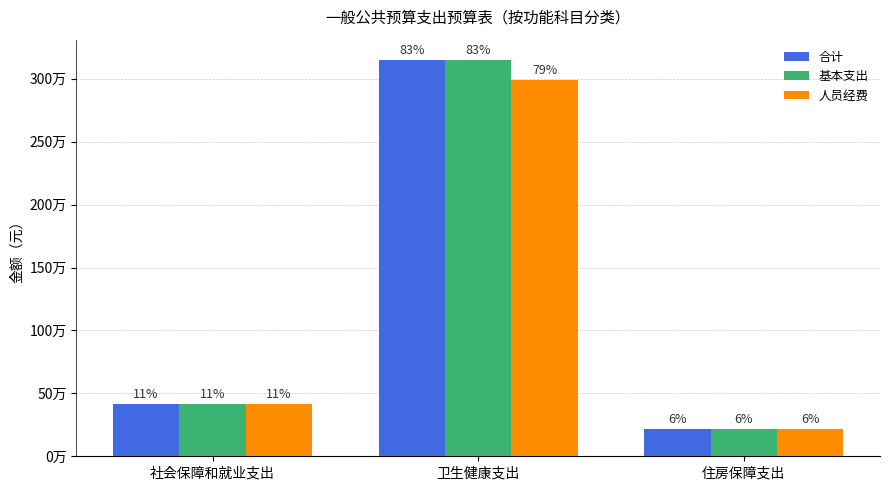

Are the bars grouped side by side (vs. stacked)?

Yes